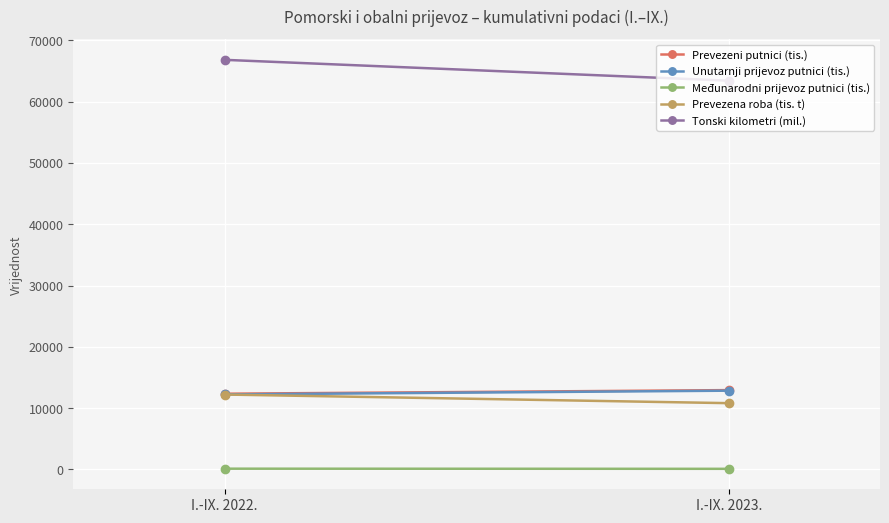

At which label is Prevezeni putnici (tis.) closest to 12641?

I.-IX. 2022.